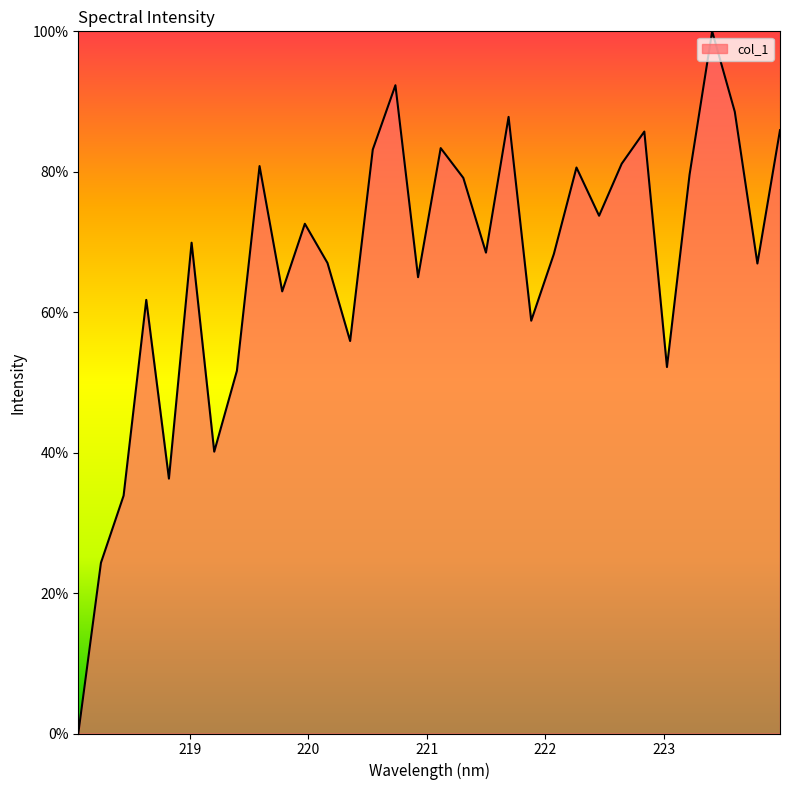

True or false: there are more than 2 points higher than both neighbors.

True